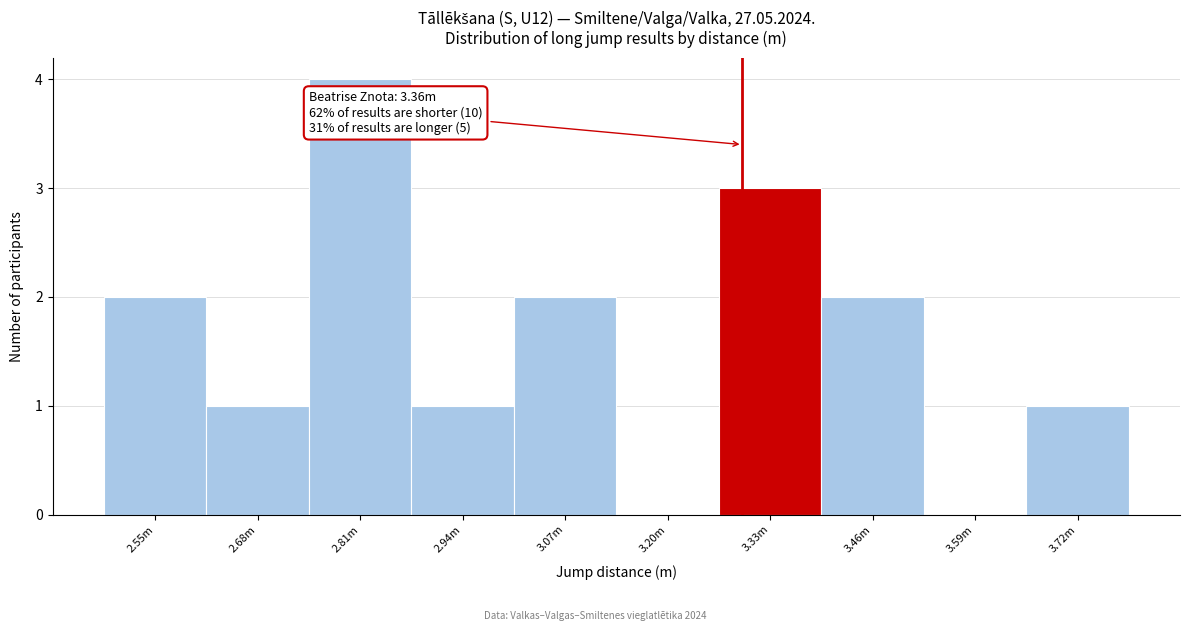

Reading left to right, what are all the values shown in this chart?

2.55m=2	2.68m=1	2.81m=4	2.94m=1	3.07m=2	3.20m=0	3.33m=3	3.46m=2	3.59m=0	3.72m=1